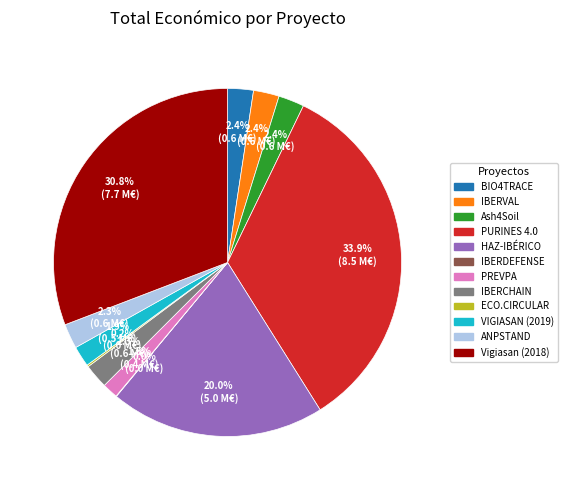

To the nearest percent, what portion does PURINES 4.0 represent?

34%